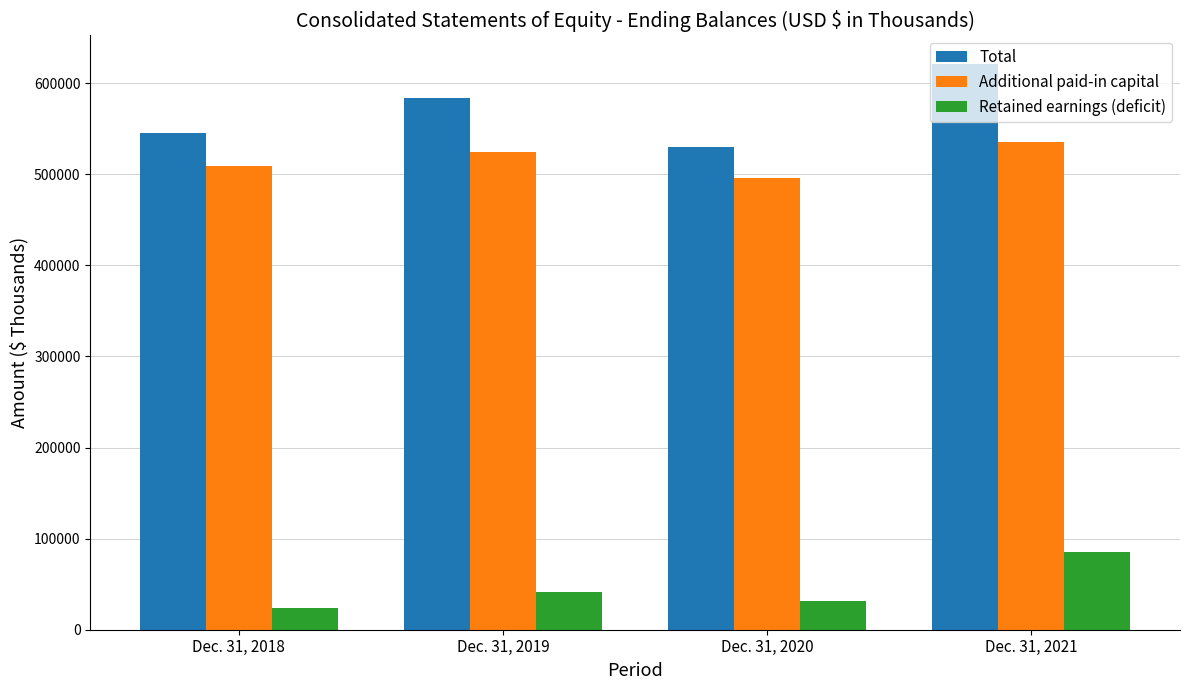

What are all the series names shown in the legend?

Total, Additional paid-in capital, Retained earnings (deficit)